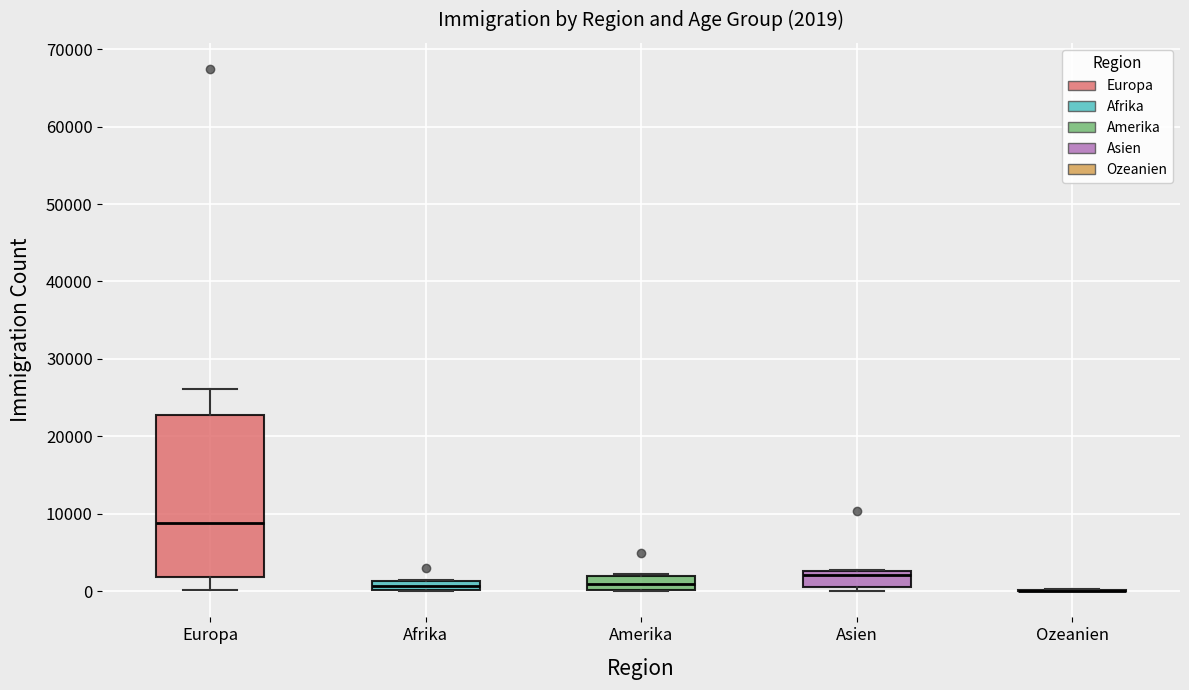

Which box is the tallest, from its lower edge to its upper edge?

Europa